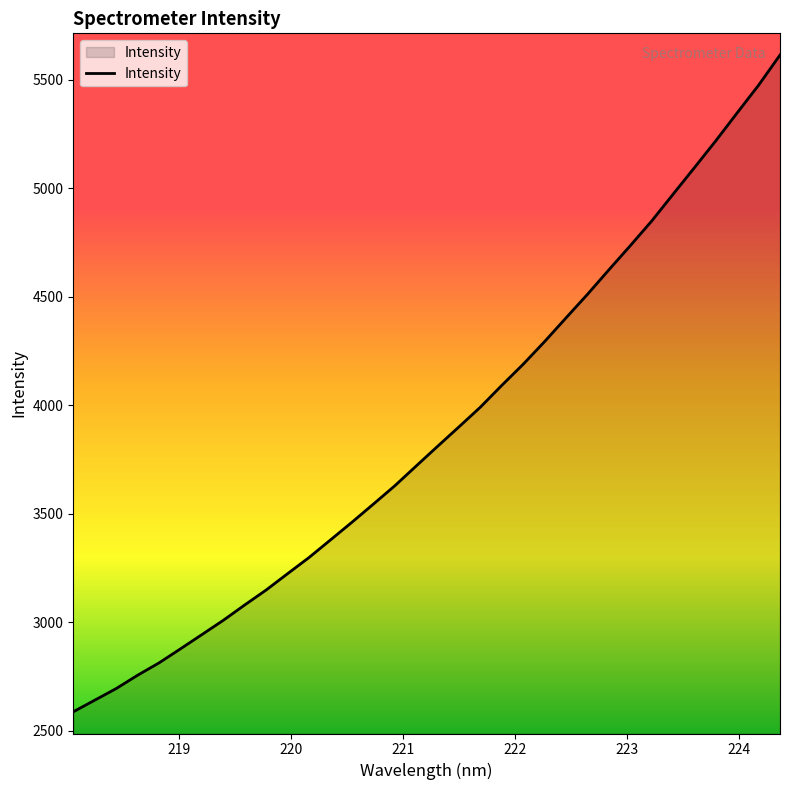

What is the minimum value shown in the chart?

2588.4